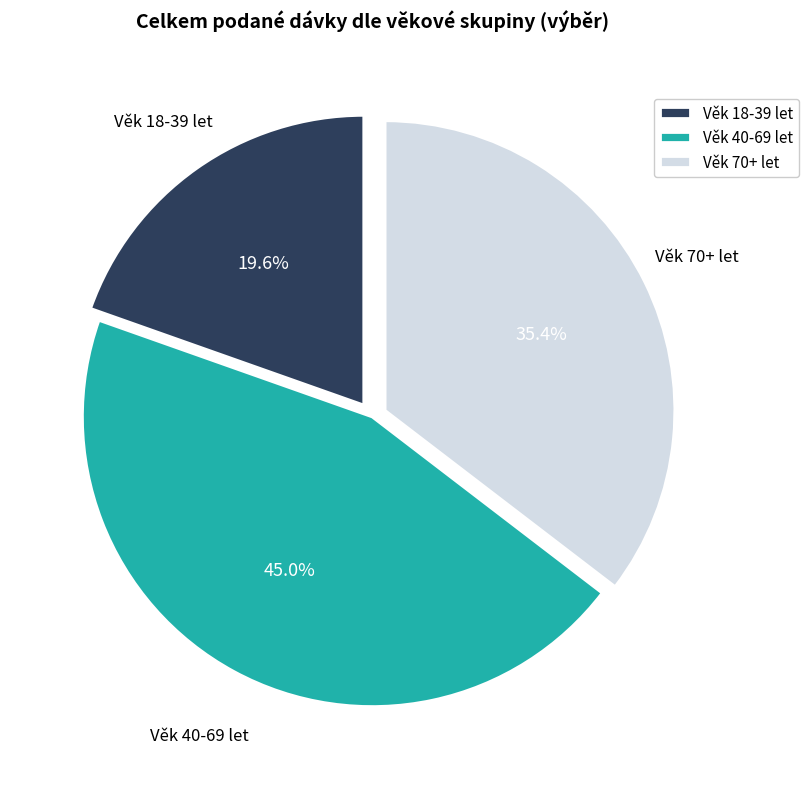

What portion of the pie excludes Věk 40-69 let?

55.0%